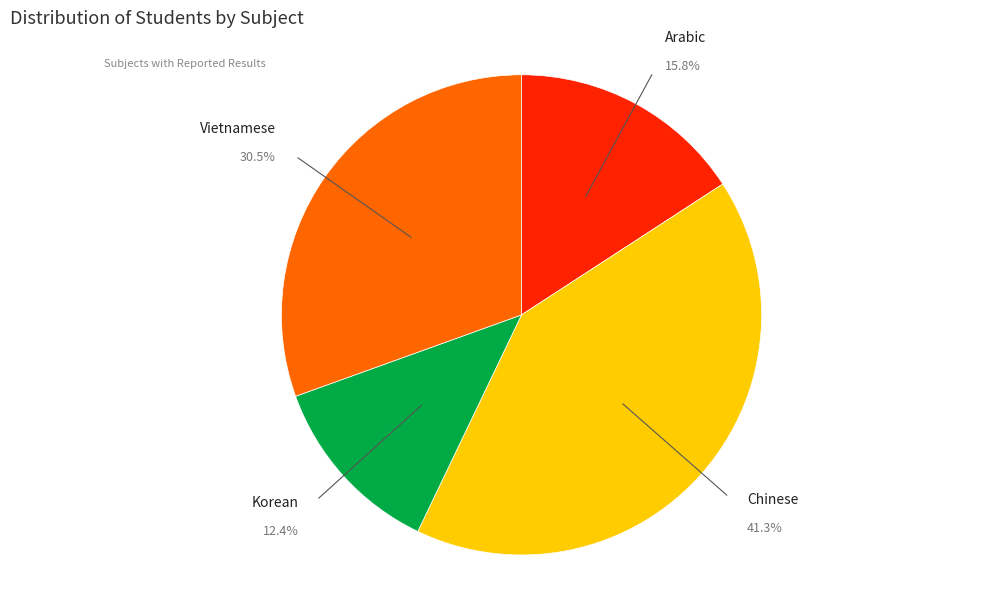

Is it true that Chinese is 41% of the pie?

True